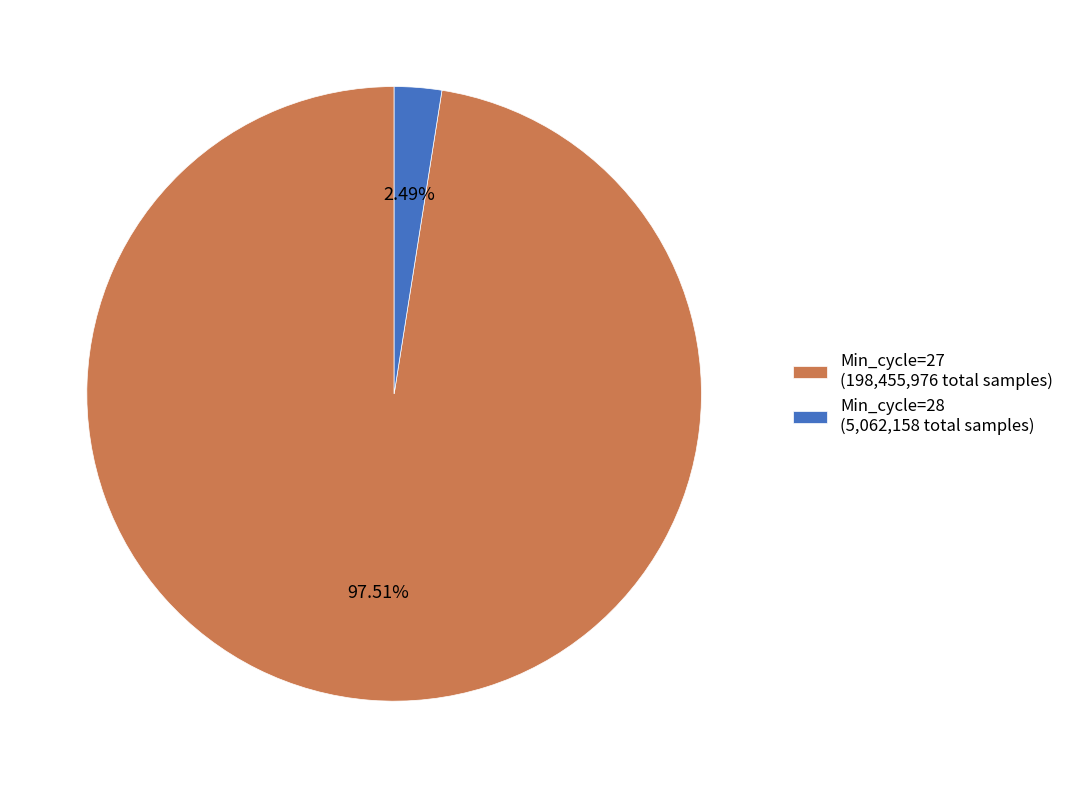

Rank the categories by value from highest to lowest.

Min_cycle=27, Min_cycle=28